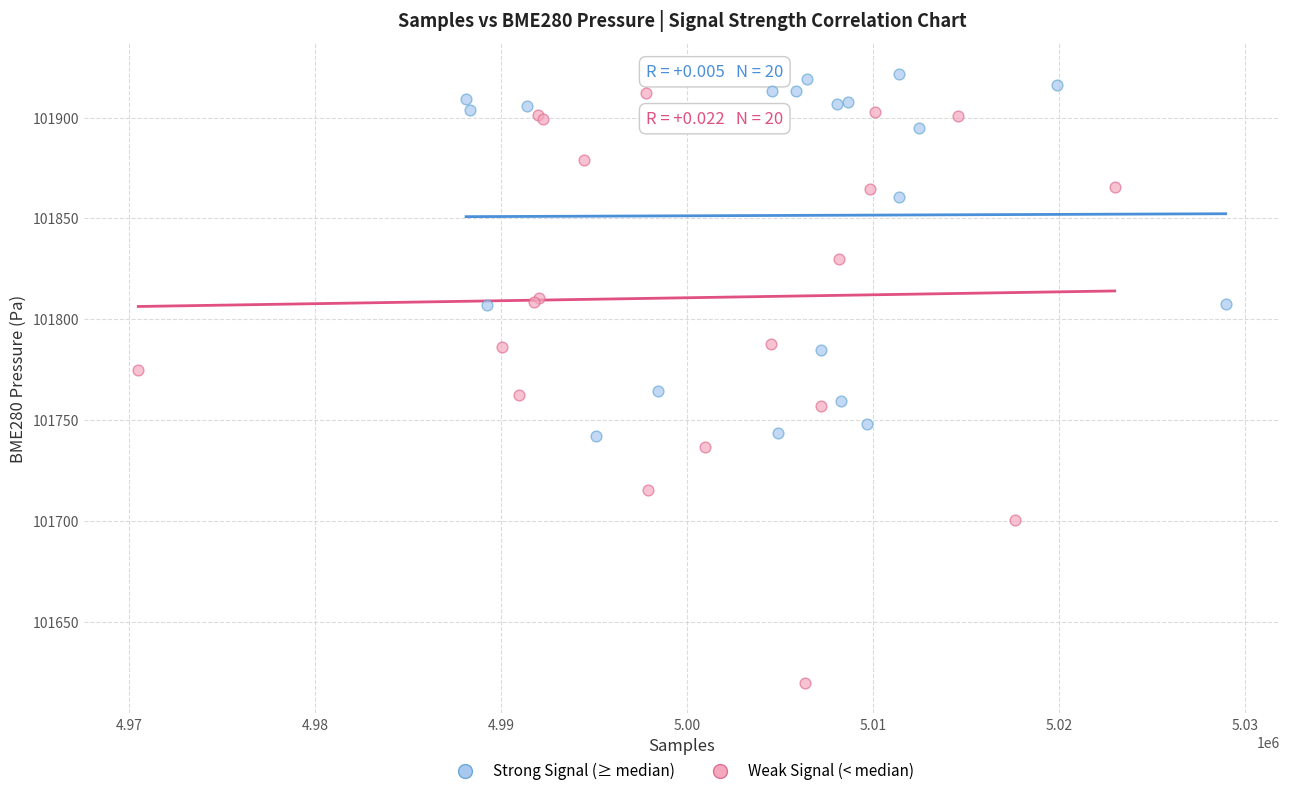

Which series contains the lowest Y value?

Weak Signal (< median)